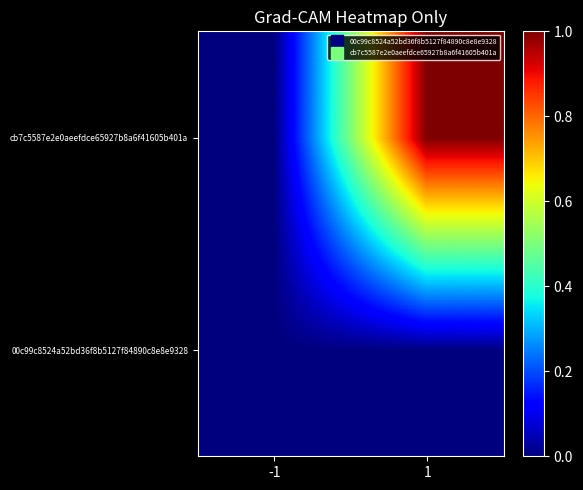

What is the greatest value displayed?

1.0